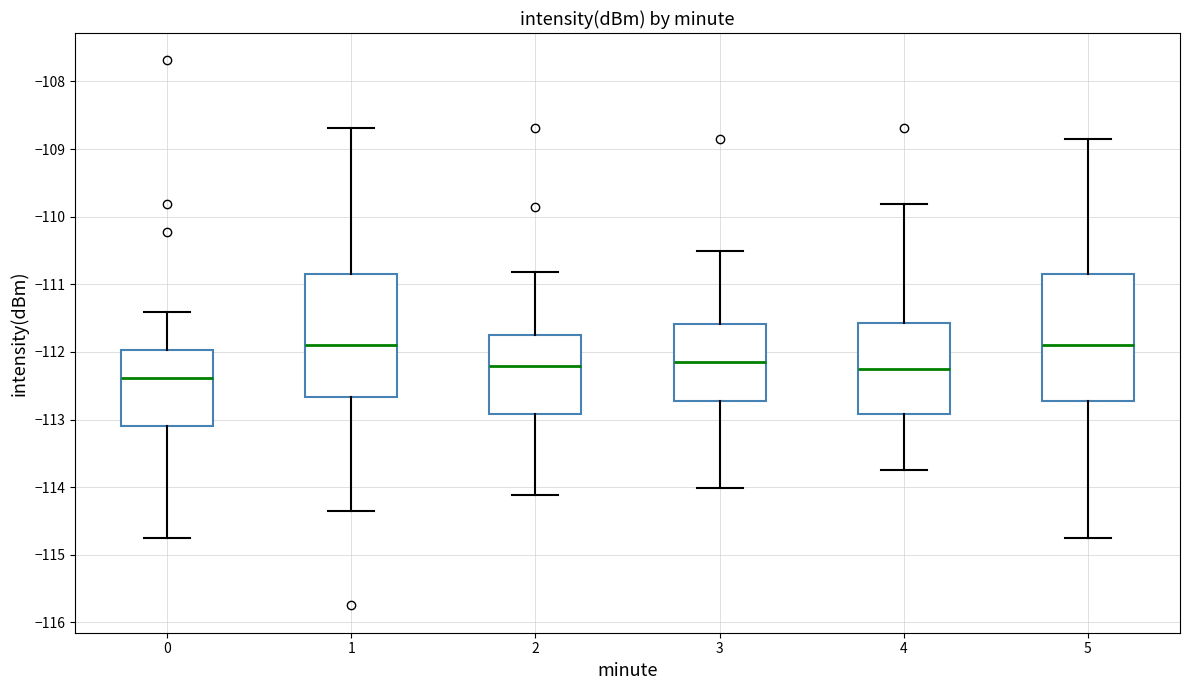

Reading left to right, read every box against the y-axis: the position of its median line, the range the box covers, and the ends of its whiskers. The values are not printed on the chart, so give them approximately, as read against the axis.

0: median -112.4, box -113.1 to -112.0, whiskers -114.8 to -111.4
1: median -111.9, box -112.7 to -110.9, whiskers -114.4 to -108.7
2: median -112.2, box -112.9 to -111.8, whiskers -114.1 to -110.8
3: median -112.1, box -112.7 to -111.6, whiskers -114.0 to -110.5
4: median -112.3, box -112.9 to -111.6, whiskers -113.8 to -109.8
5: median -111.9, box -112.7 to -110.9, whiskers -114.8 to -108.9